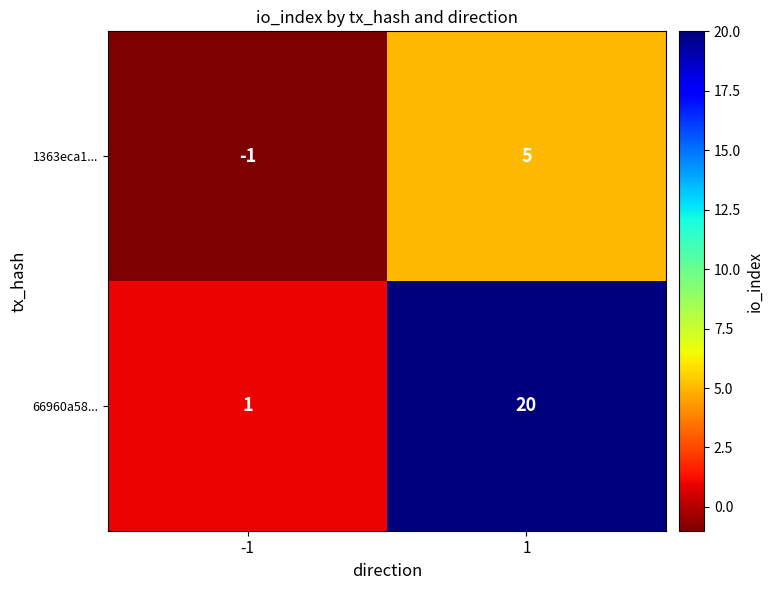

Reading left to right, what are all the values shown in this chart?

1363eca1...: -1	5
66960a58...: 1	20